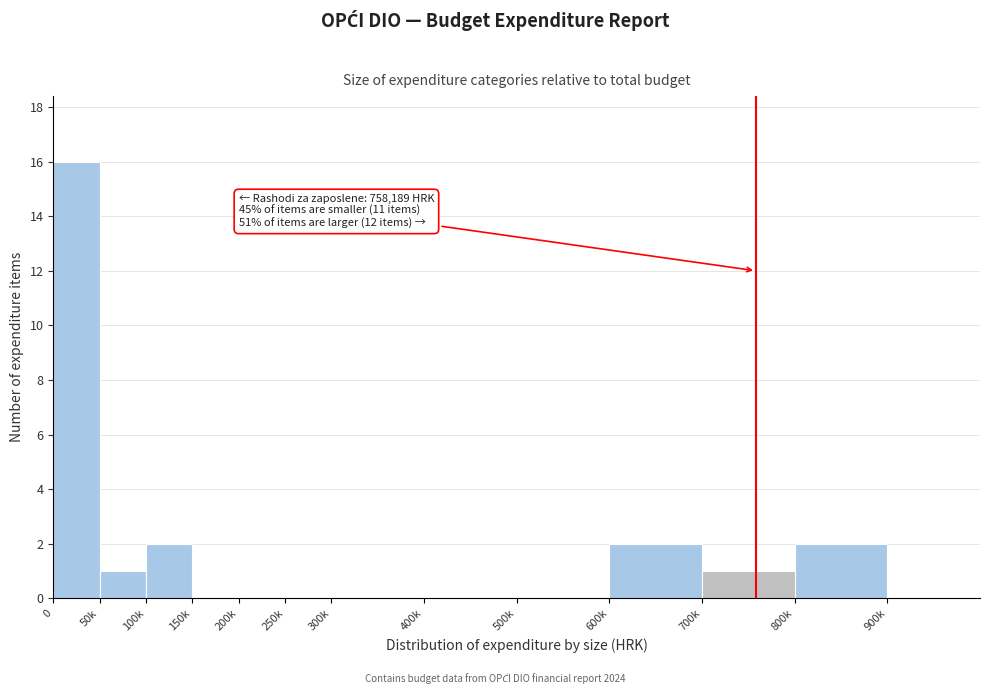

Reading right to left, extract all data points from this chart.

900k=0	800k=2	700k=1	600k=2	500k=0	400k=0	300k=0	250k=0	200k=0	150k=0	100k=2	50k=1	0=16